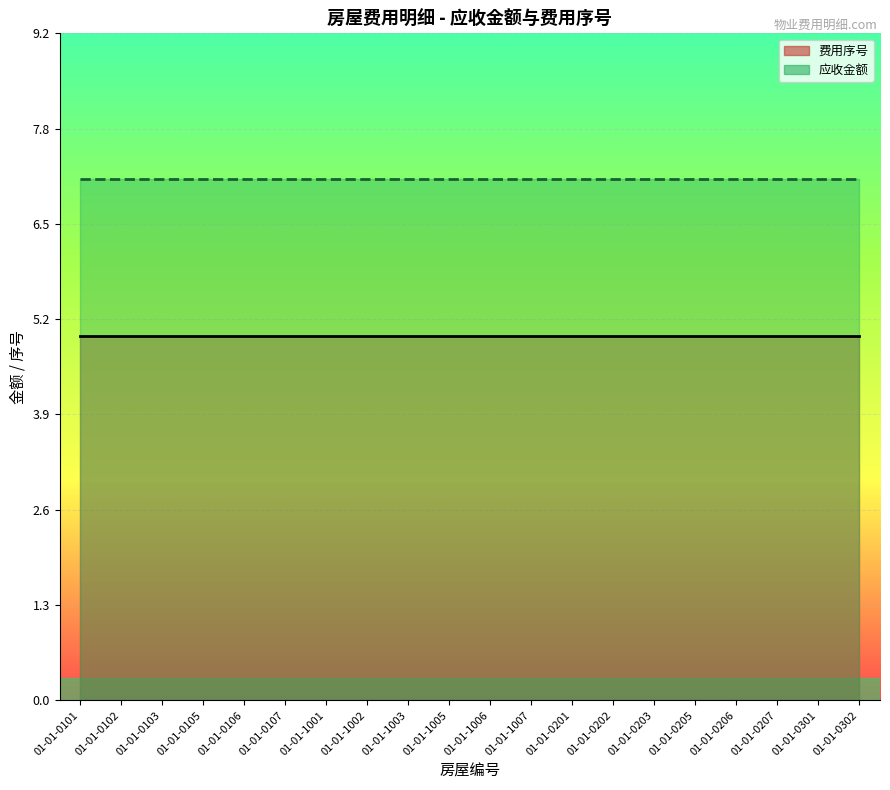

Reading left to right, extract all data points from this chart.

费用序号: 01-01-0101=5.0	01-01-0102=5.0	01-01-0103=5.0	01-01-0105=5.0	01-01-0106=5.0	01-01-0107=5.0	01-01-1001=5.0	01-01-1002=5.0	01-01-1003=5.0	01-01-1005=5.0	01-01-1006=5.0	01-01-1007=5.0	01-01-0201=5.0	01-01-0202=5.0	01-01-0203=5.0	01-01-0205=5.0	01-01-0206=5.0	01-01-0207=5.0	01-01-0301=5.0	01-01-0302=5.0
应收金额: 01-01-0101=7.2	01-01-0102=7.2	01-01-0103=7.2	01-01-0105=7.2	01-01-0106=7.2	01-01-0107=7.2	01-01-1001=7.2	01-01-1002=7.2	01-01-1003=7.2	01-01-1005=7.2	01-01-1006=7.2	01-01-1007=7.2	01-01-0201=7.2	01-01-0202=7.2	01-01-0203=7.2	01-01-0205=7.2	01-01-0206=7.2	01-01-0207=7.2	01-01-0301=7.2	01-01-0302=7.2